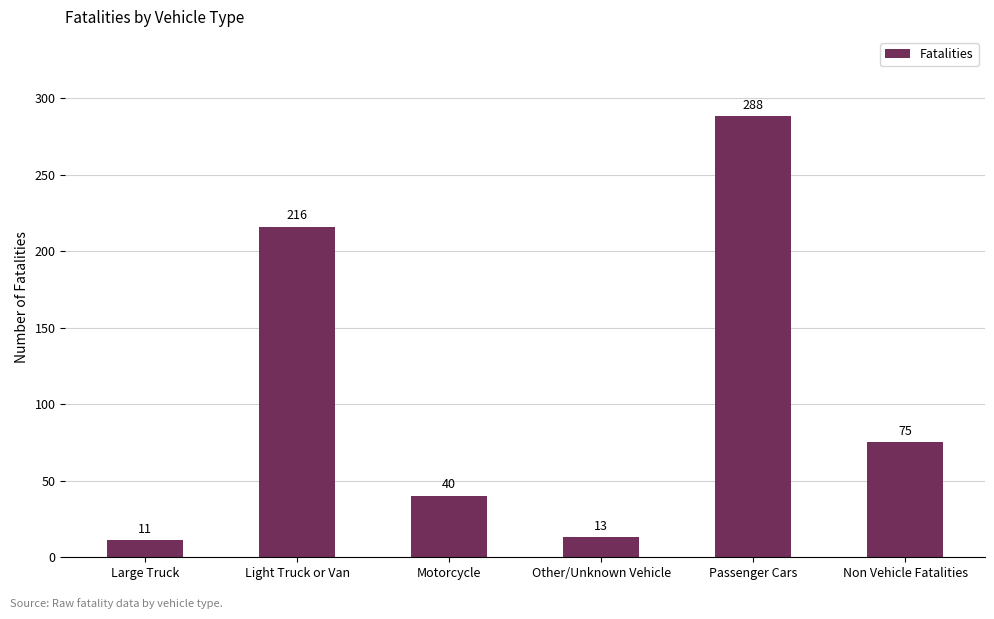

List the labels in order of value, smallest first.

Large Truck, Other/Unknown Vehicle, Motorcycle, Non Vehicle Fatalities, Light Truck or Van, Passenger Cars